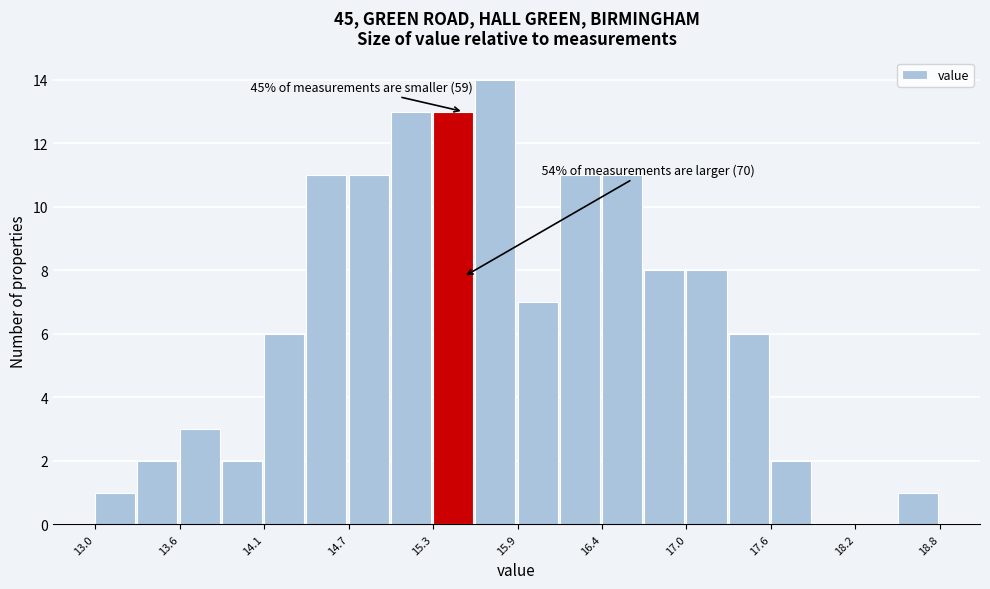

Read against the x-axis, roughly where is the centre of the tallest bar?

15.7